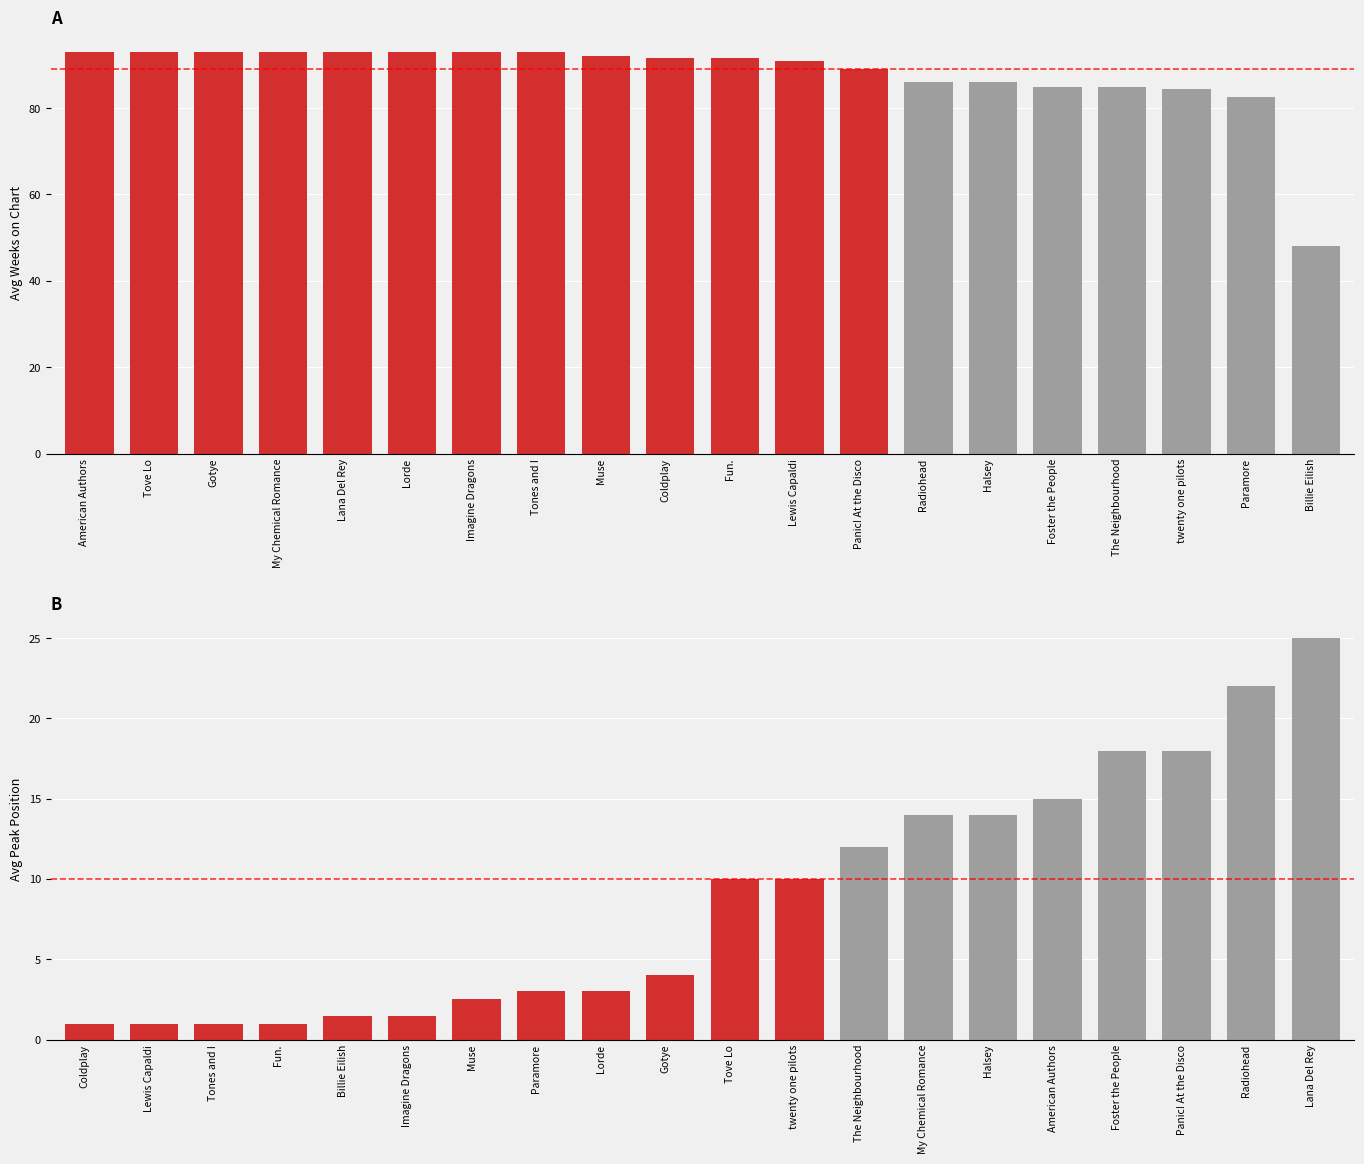

How many groups of bars are there?

20